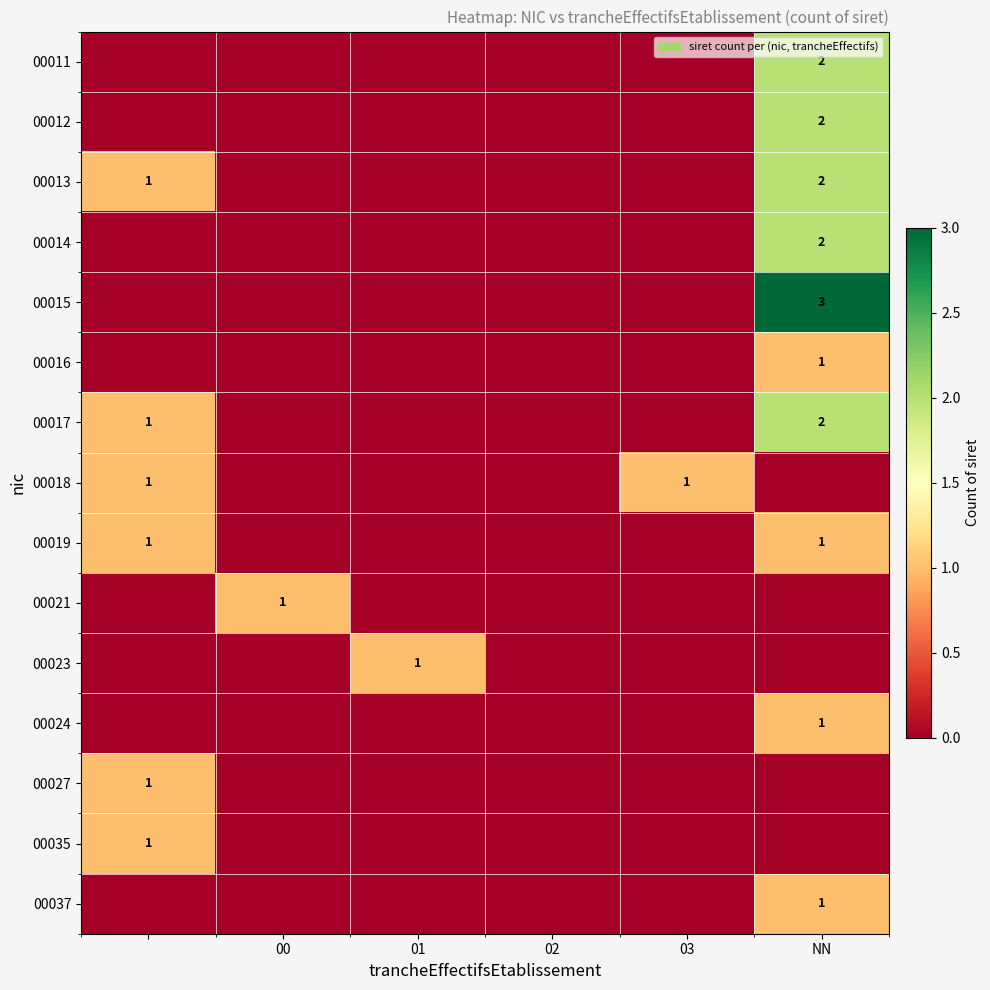

Is it true that 00023 equals 1 at 01?

True